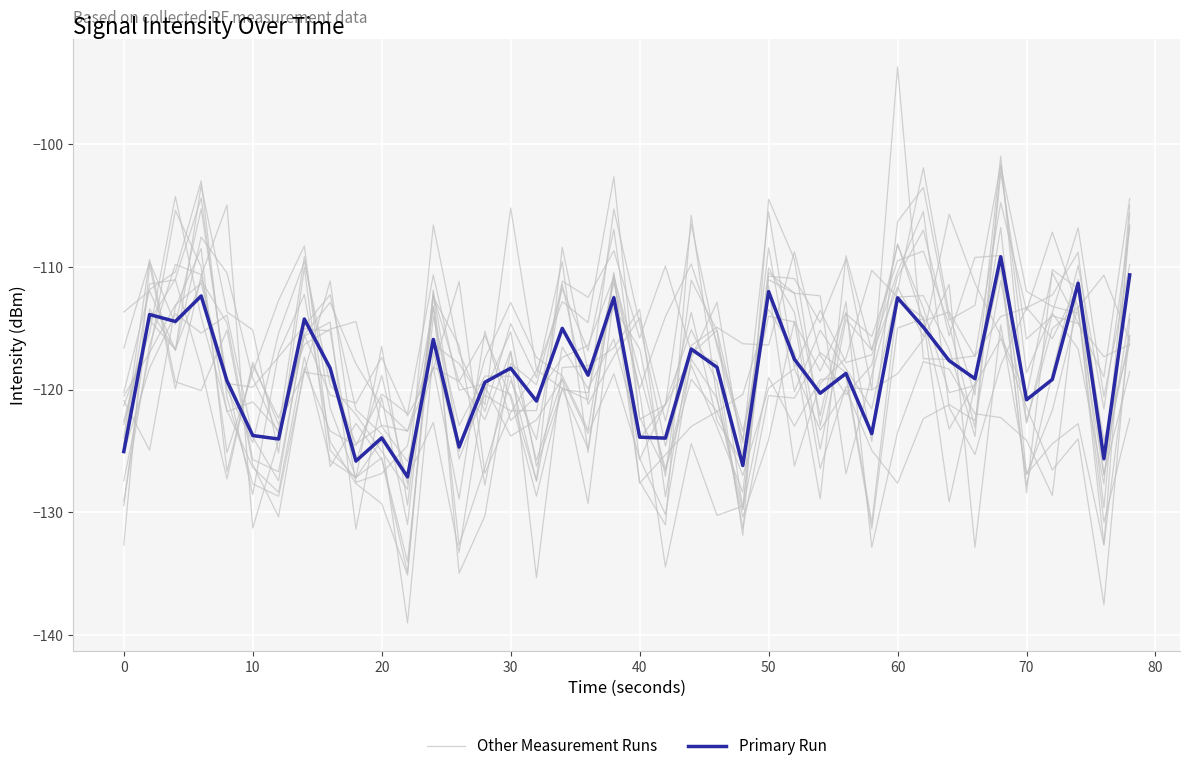

True or false: Other Measurement Runs and Primary Run intersect in this chart.

True